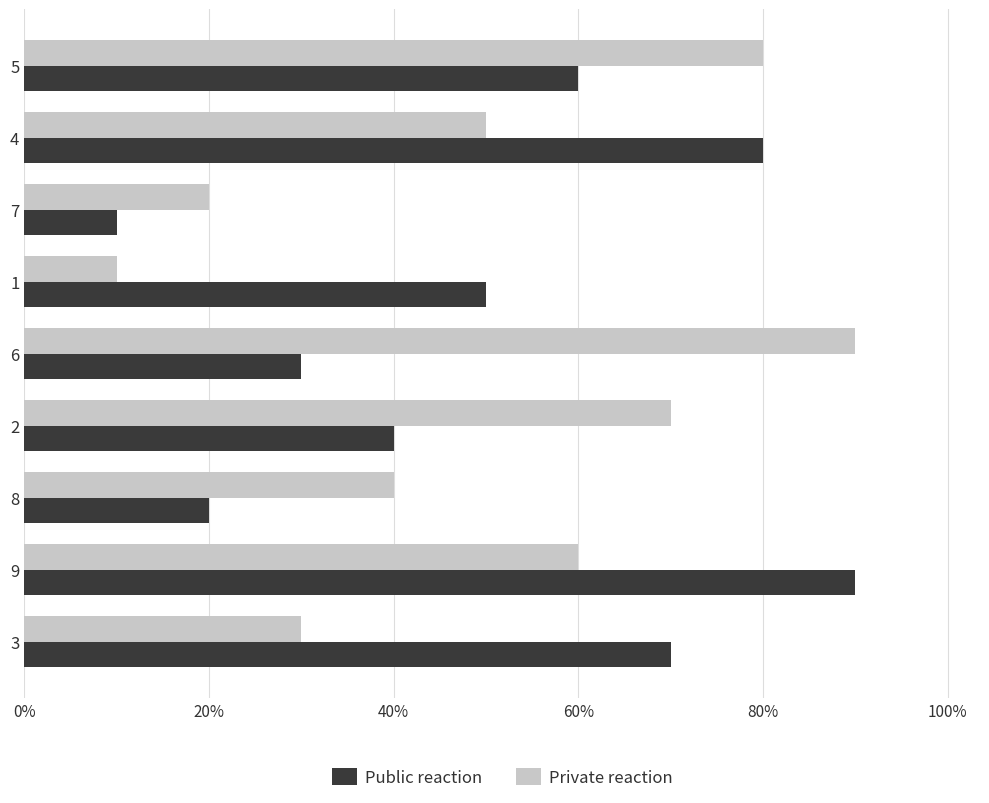

Which series has the widest spread of values?

Public reaction